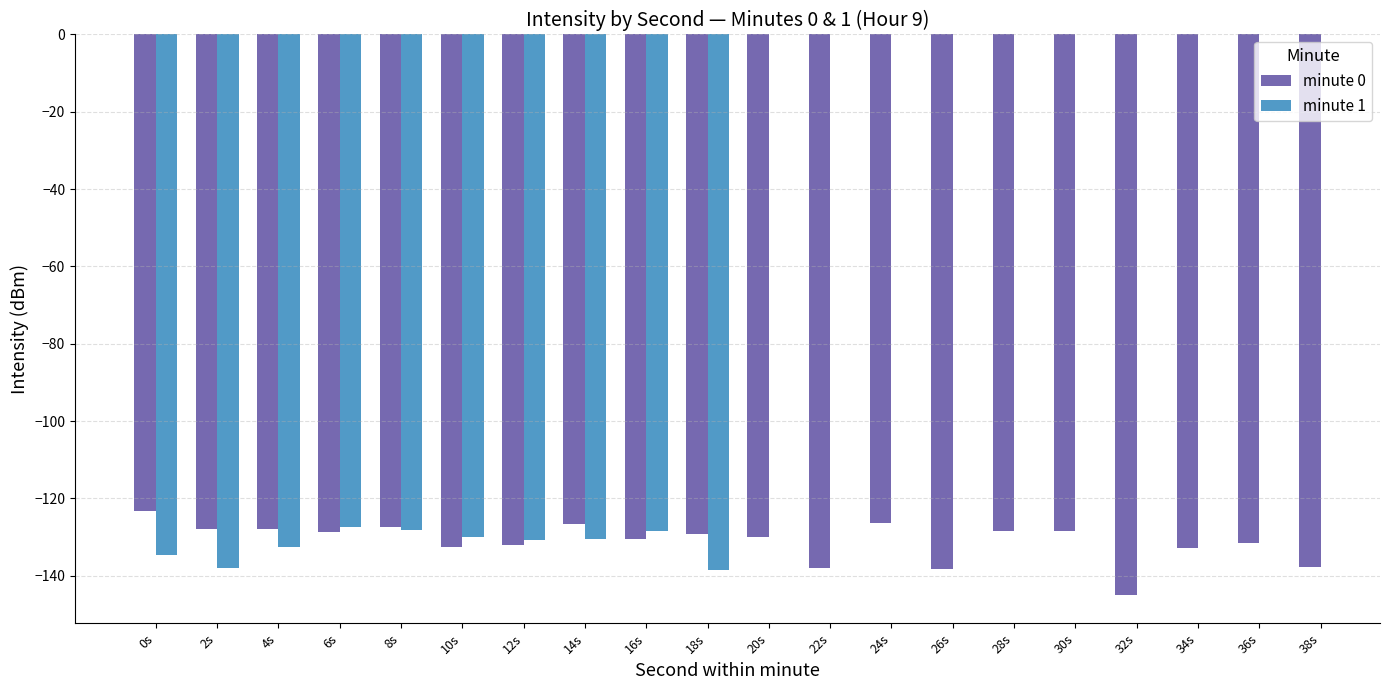

What is the value of the minute 0 bar at the 8th from the left?

-126.6